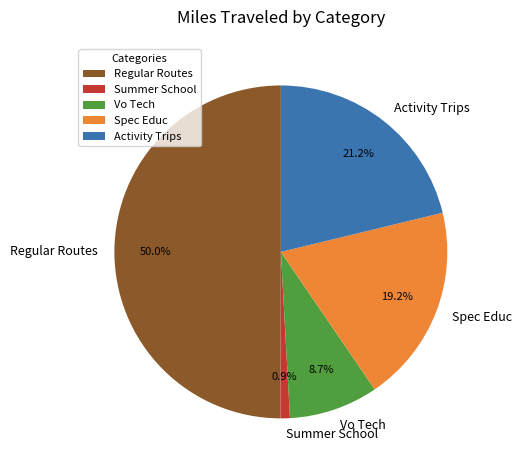

The Spec Educ slice represents 3% of the pie. True or false?

False